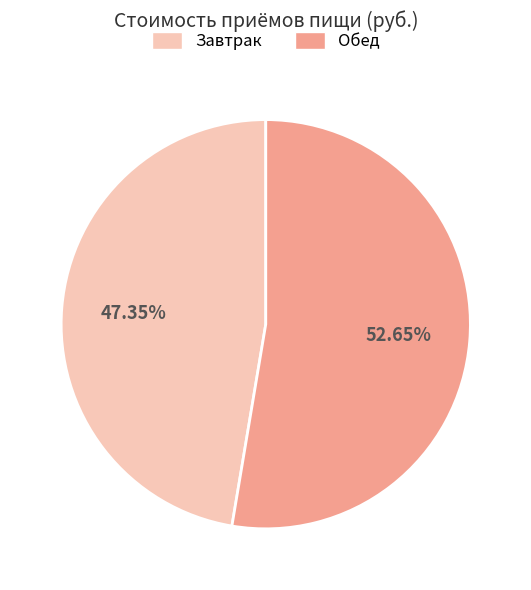

To the nearest percent, what portion does Завтрак represent?

47%